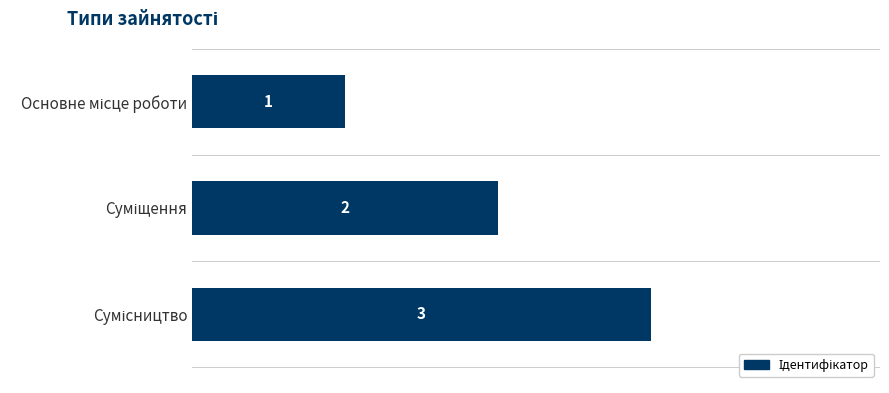

What is the value of the 1st bar from the top?

1